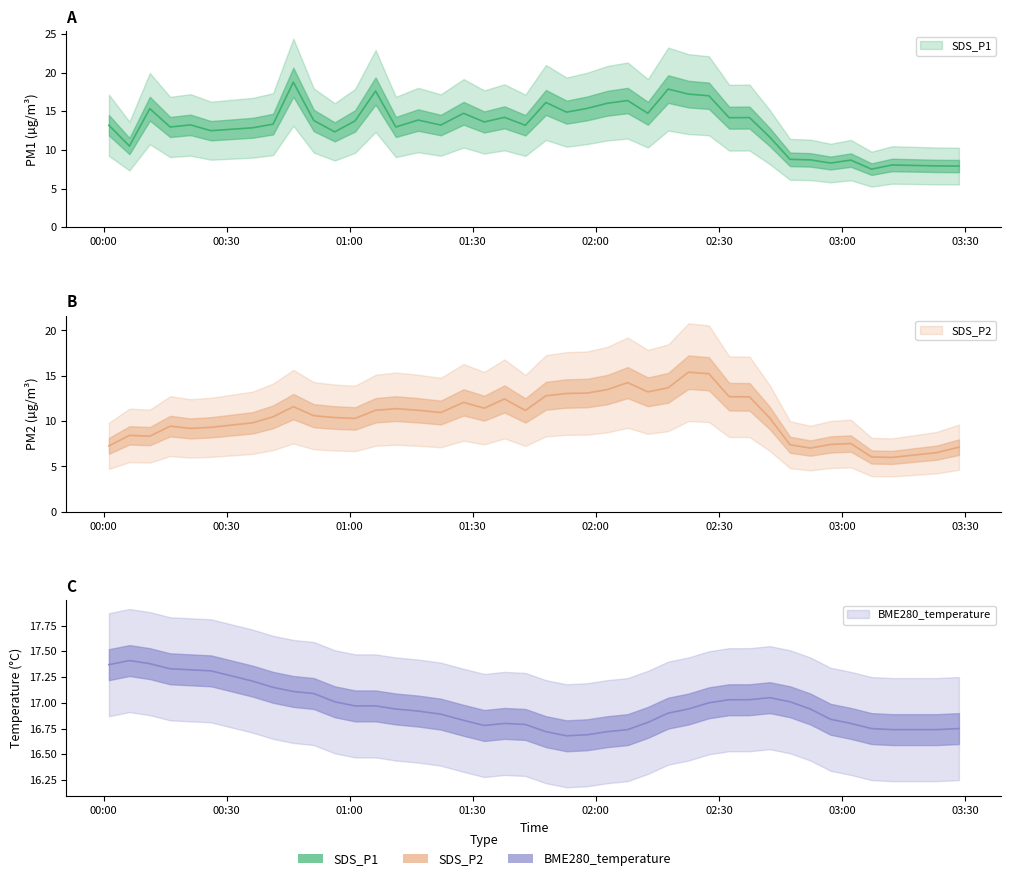

Where is the first local maximum for SDS_P1?

2022/06/06 00:11:17